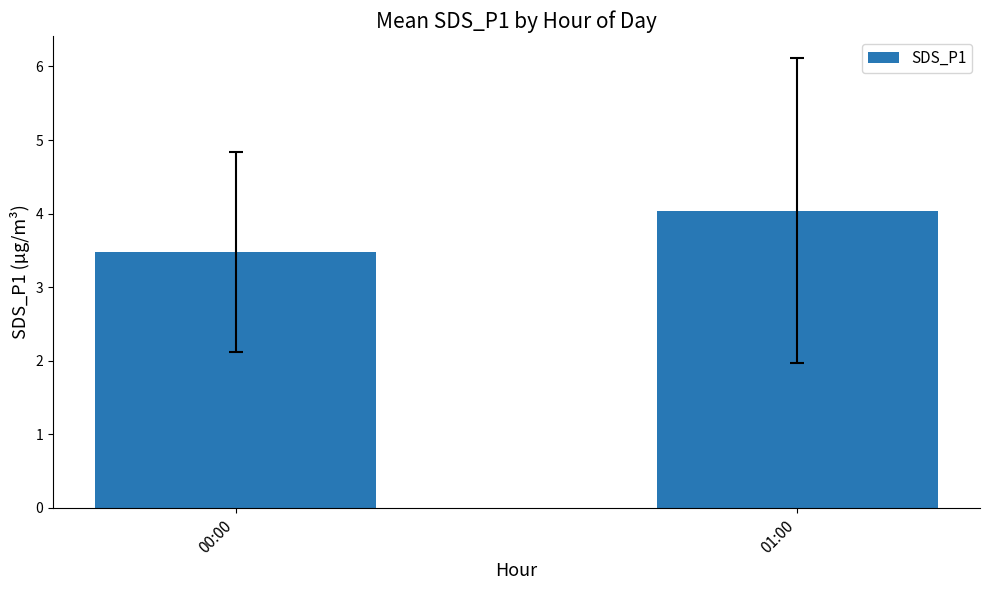

What is the maximum value shown in the chart?

4.0